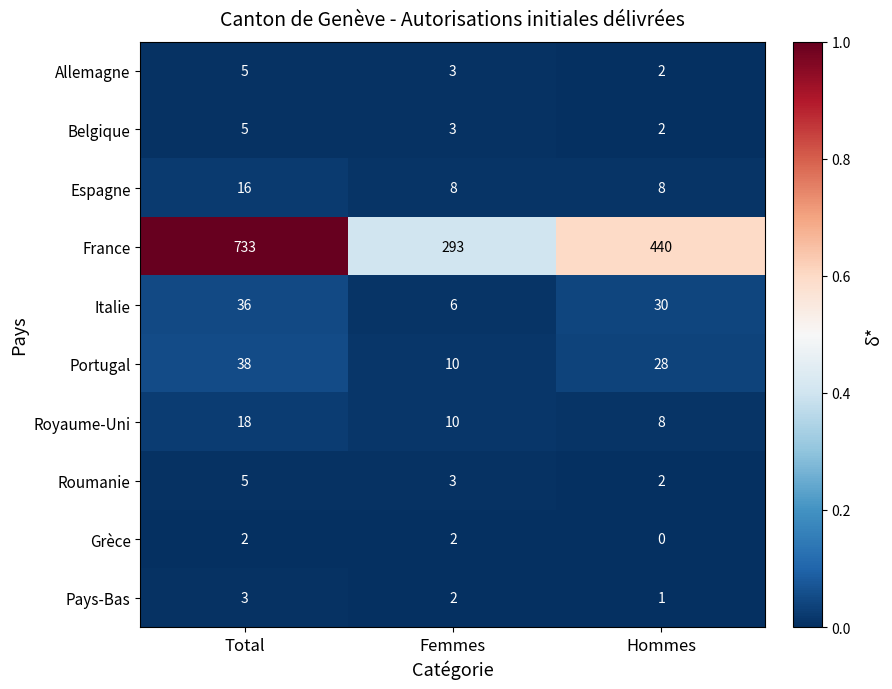

Which category has the lowest value in the Pays-Bas series?

Hommes